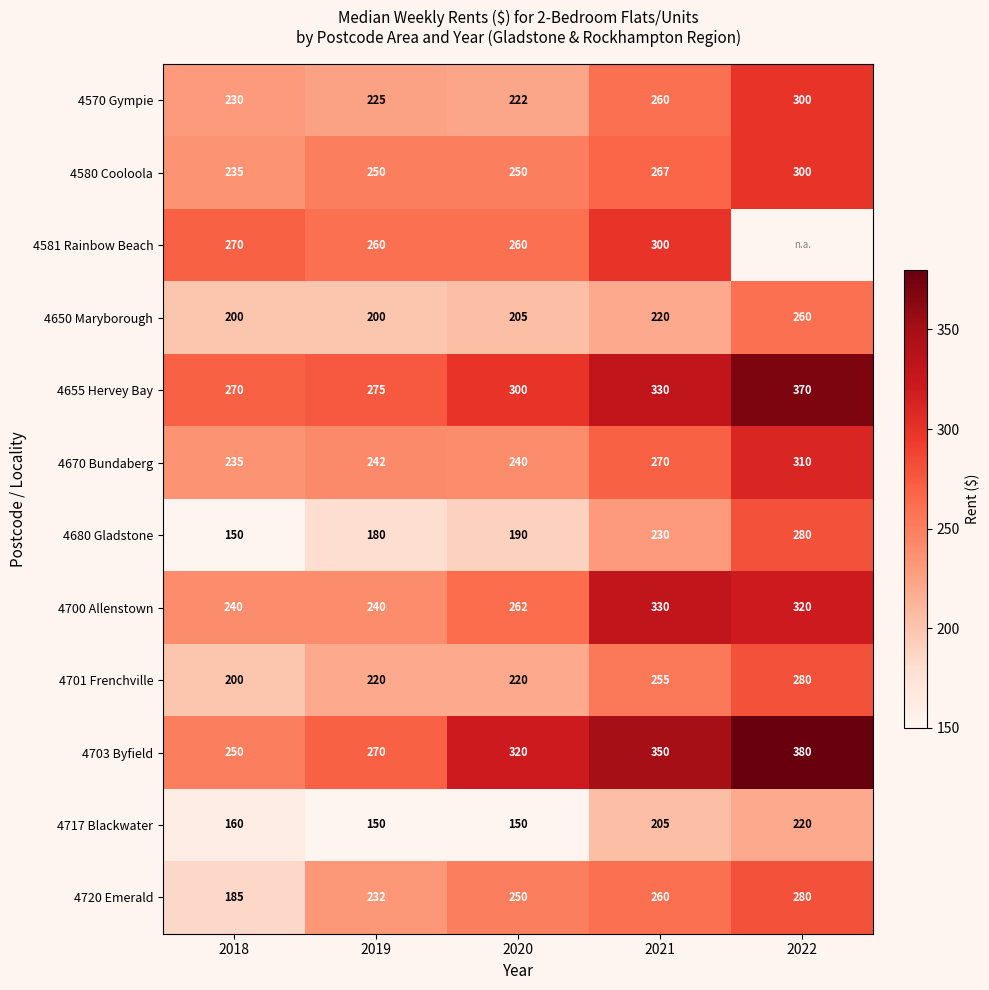

The 4720 Emerald series shows 125.4 at 2019. True or false?

False